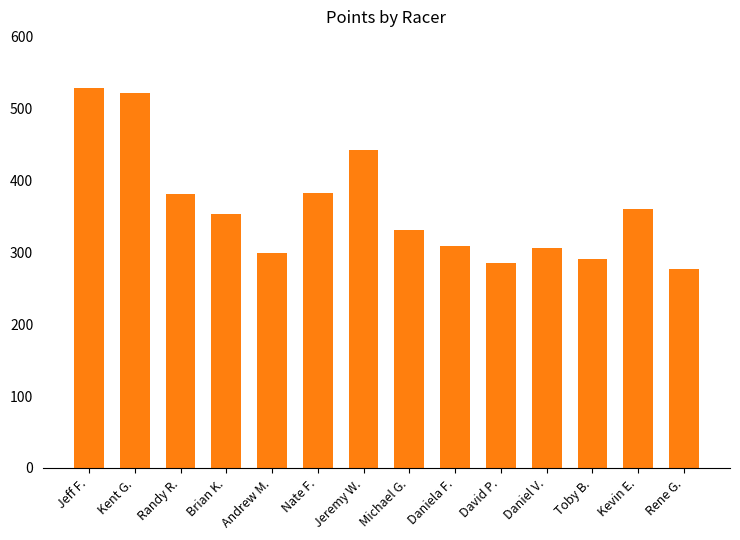

Is it true that the value at Randy R. is 380.9?

True